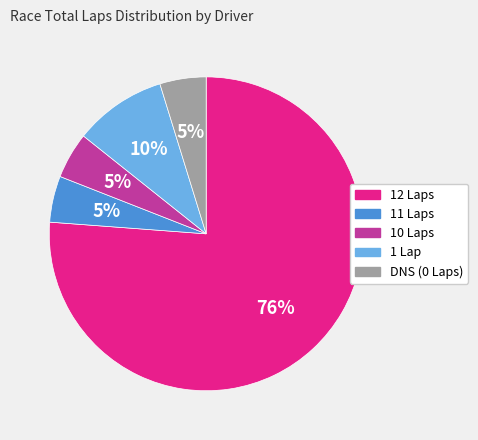

To the nearest percent, what is the average slice percentage?

20%